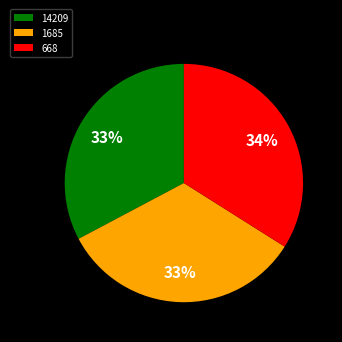

The 668 slice represents 40% of the pie. True or false?

False